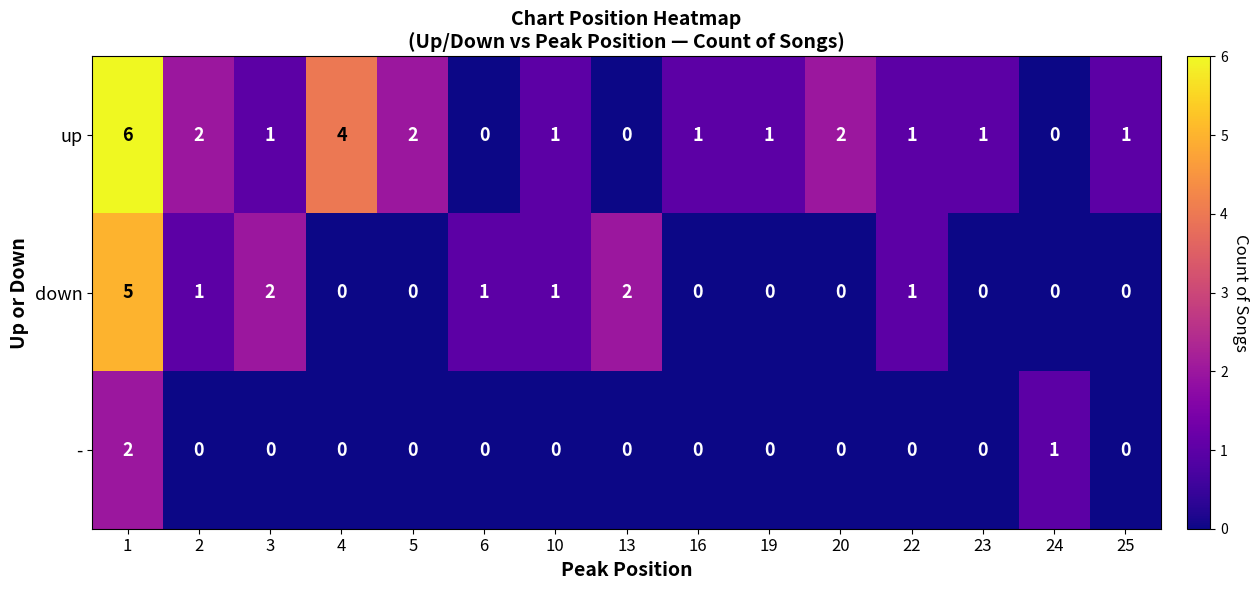

How many categories are shown in the chart?

15